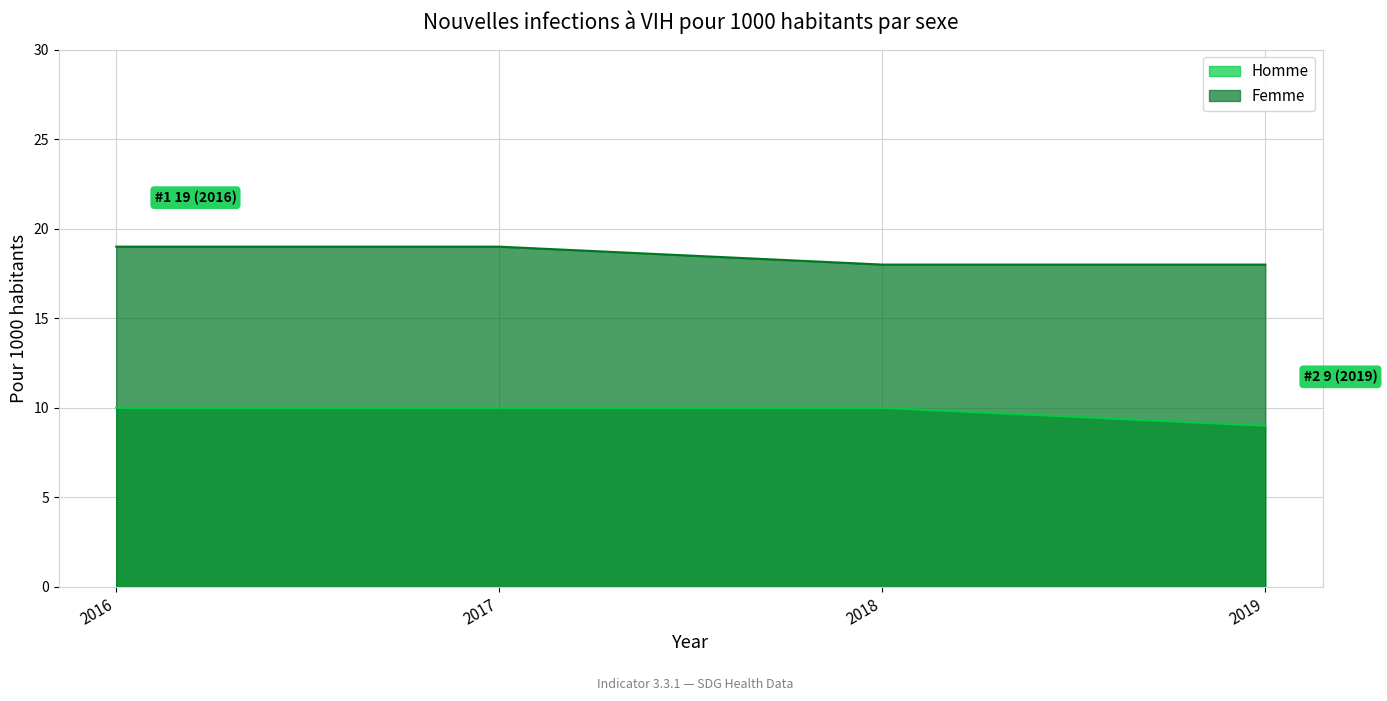

How many Homme values are between 10 and 11?

3